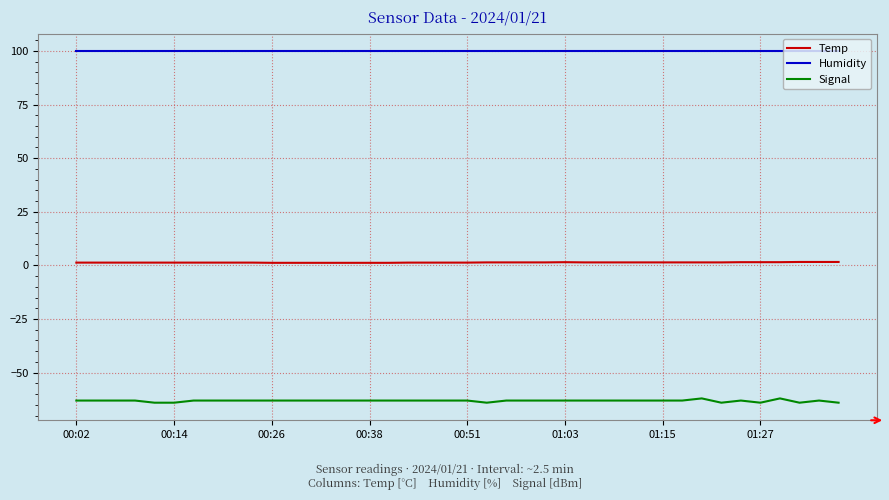

List the series in order of their peak value, highest first.

Humidity, Temp, Signal